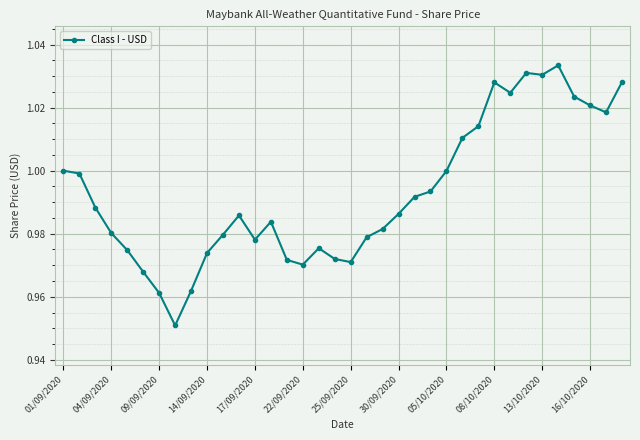

What is the sum of all values?

35.7